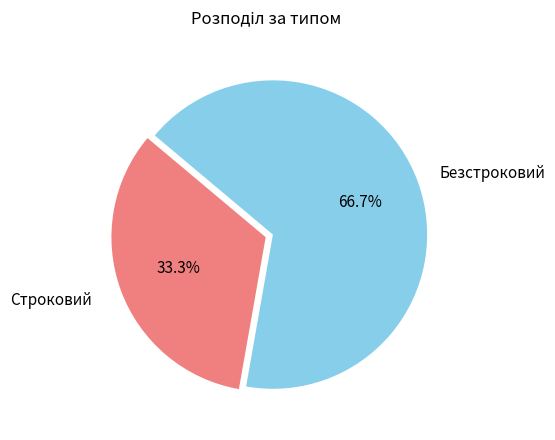

How many segments does this pie chart have?

2